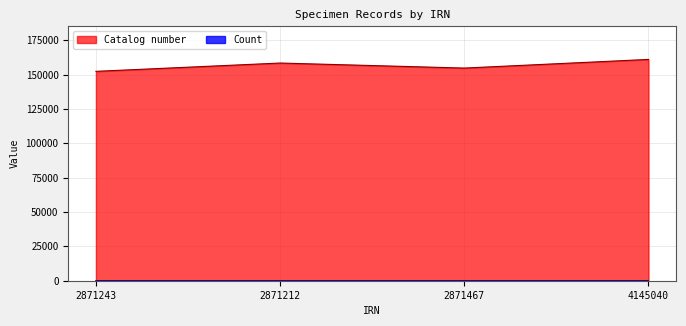

Which label corresponds to the largest value in the chart?

4145040